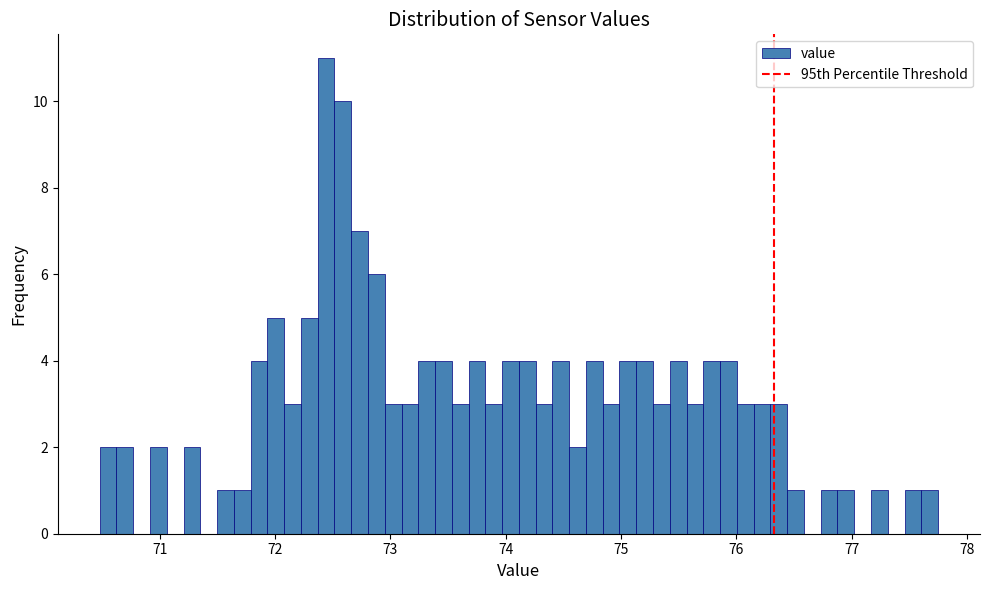

Around what value on the x-axis is the tallest bar? Give the approximate position of its centre, as read against the axis.

72.4